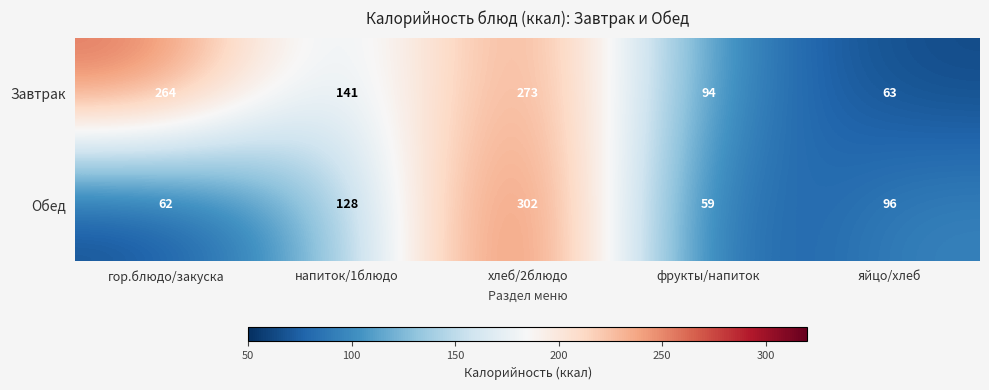

True or false: Обед has a value of 22 at фрукты/напиток.

False